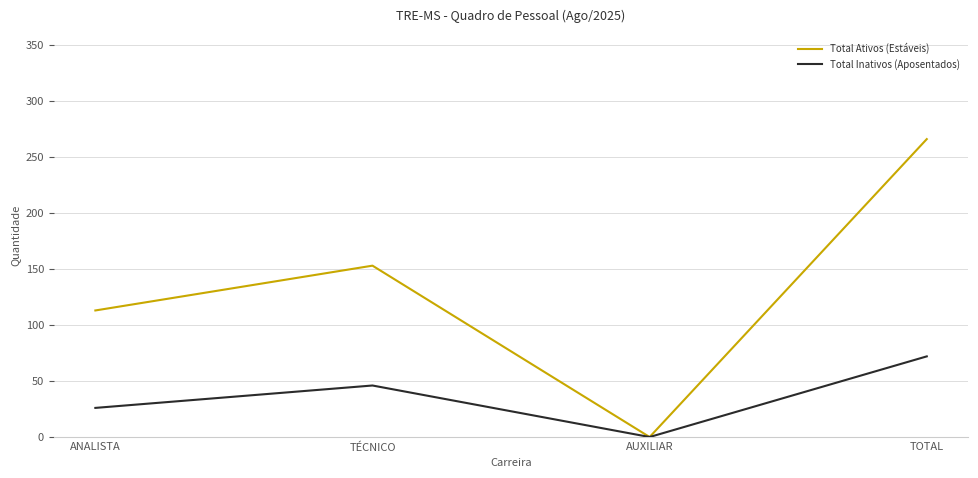

List the labels in order of Total Inativos (Aposentados) value, smallest first.

AUXILIAR, ANALISTA, TÉCNICO, TOTAL